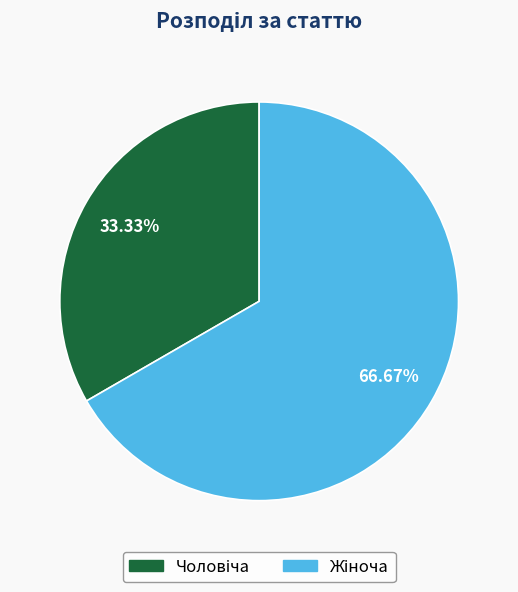

To the nearest percent, what is the difference between the largest and smallest slice percentages?

33%